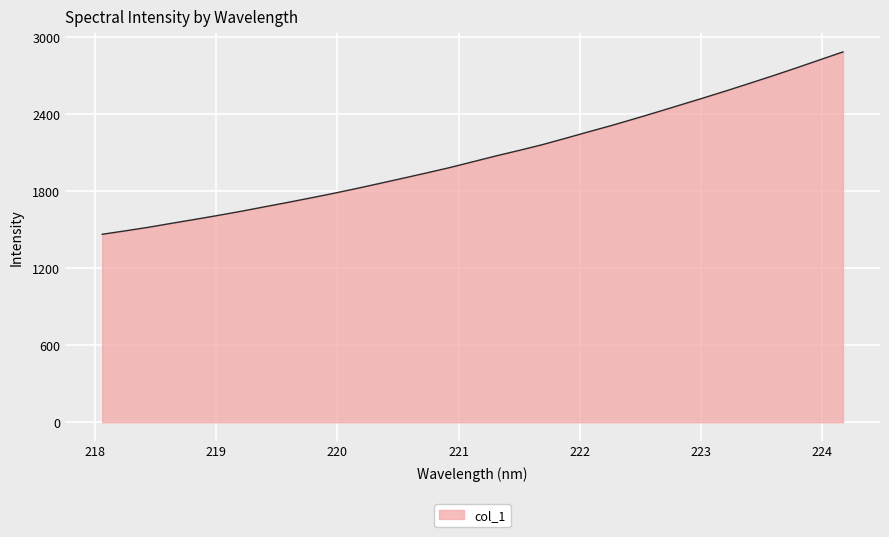

How many lines are shown in the chart?

1